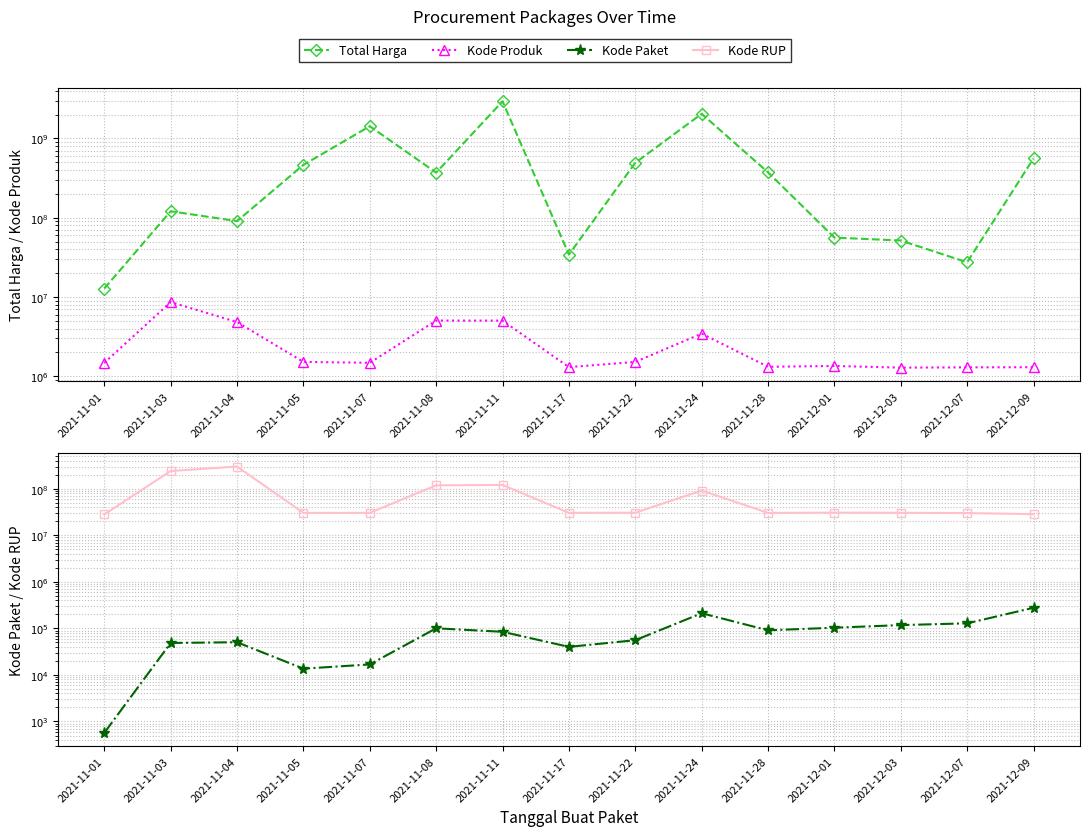

True or false: Kode Paket has a value of 21168 at 2021-11-05.

False